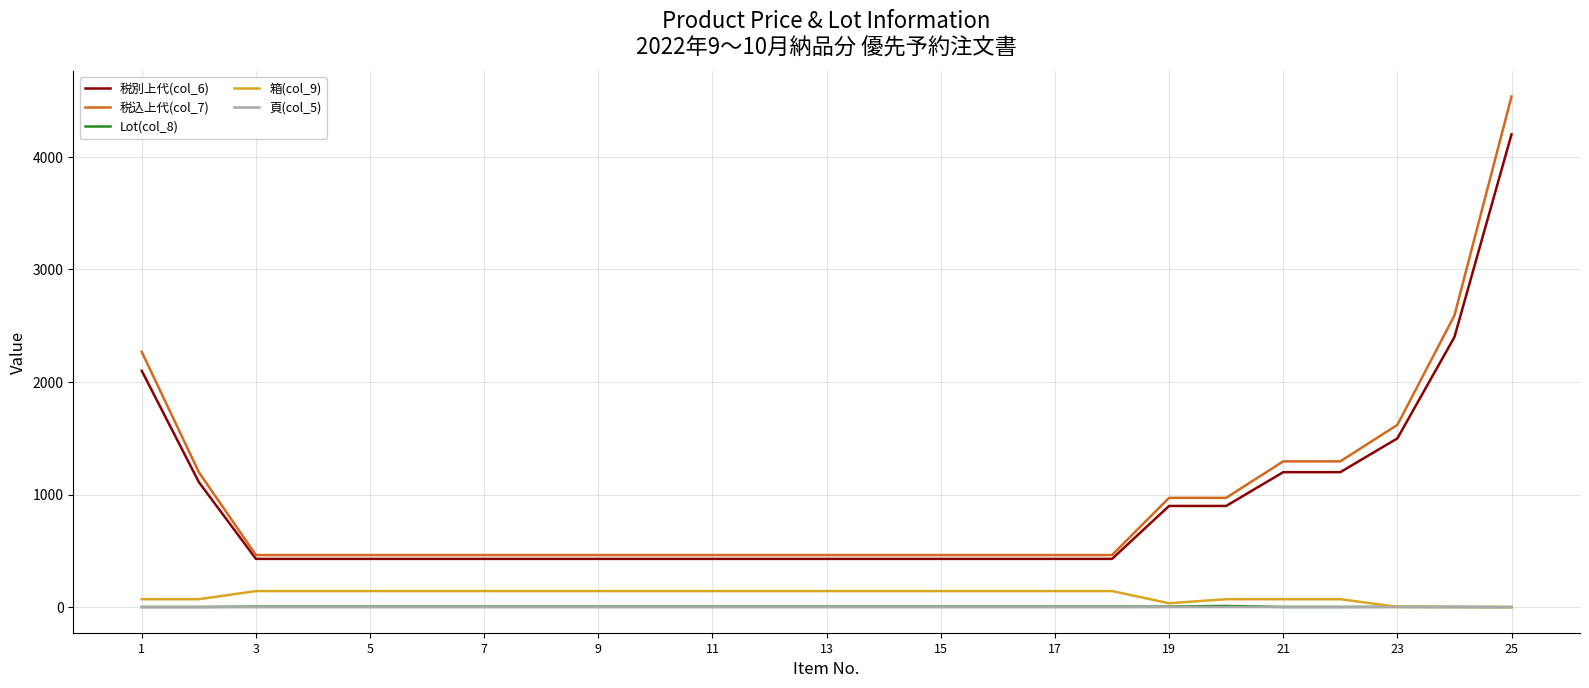

What is the highest value of the 税別上代(col_6) series?

4200